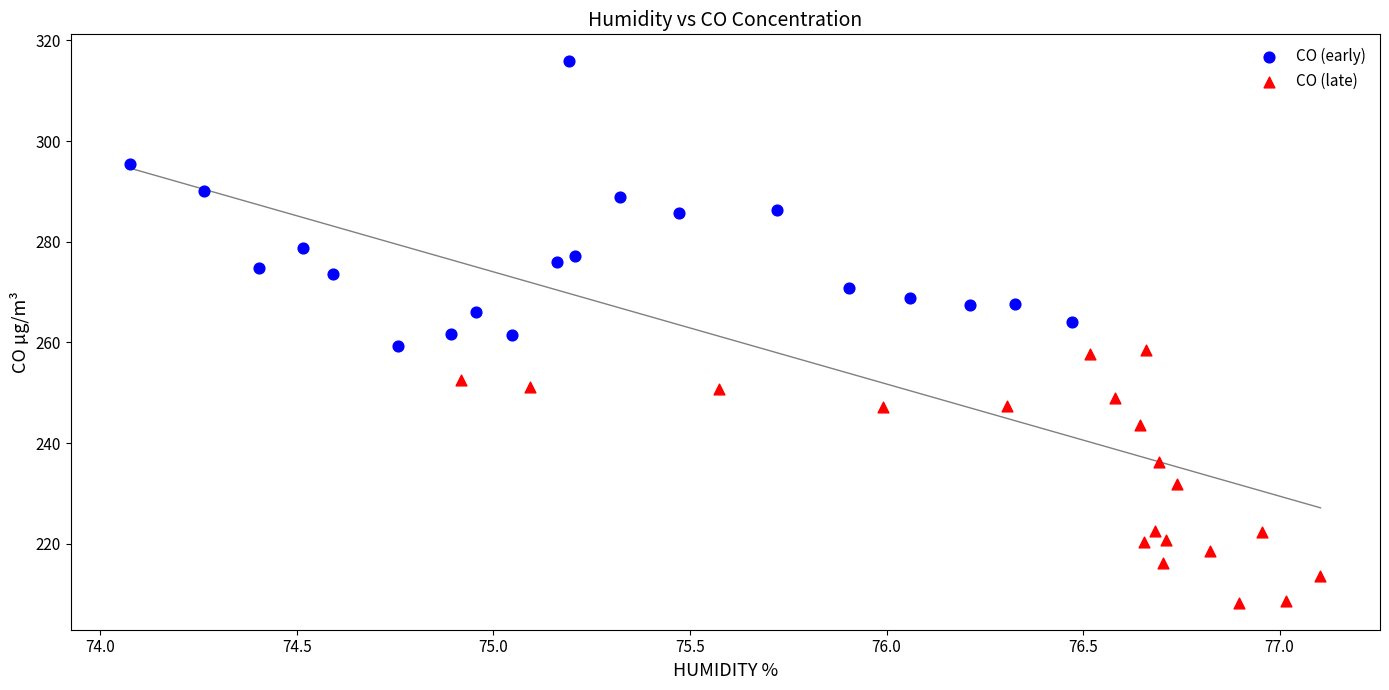

Which series has the widest spread of Y values?

CO (early)